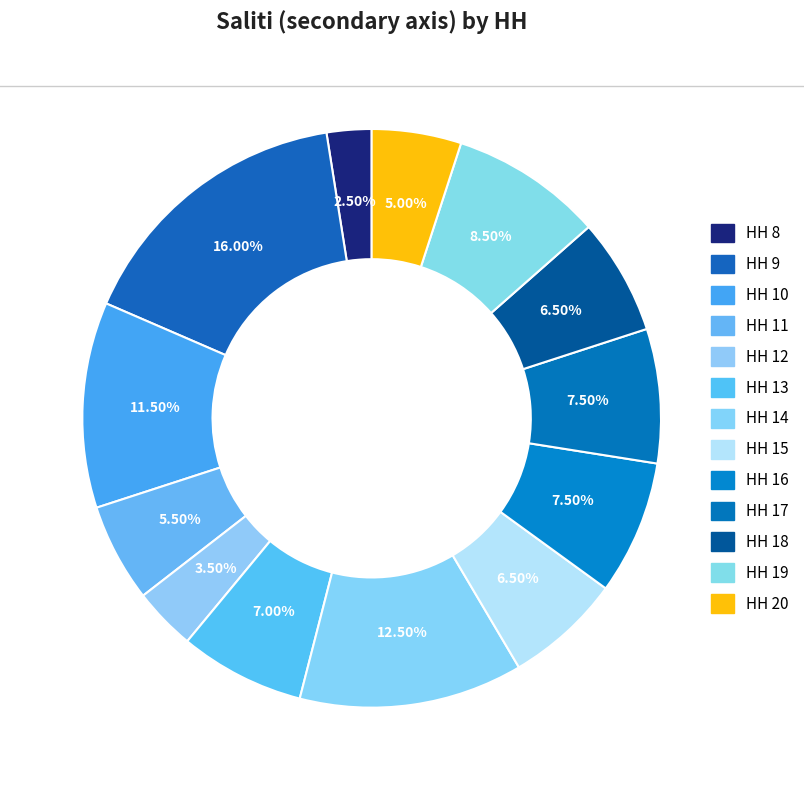

What is the total percentage of HH 18 and HH 11?

12.0%